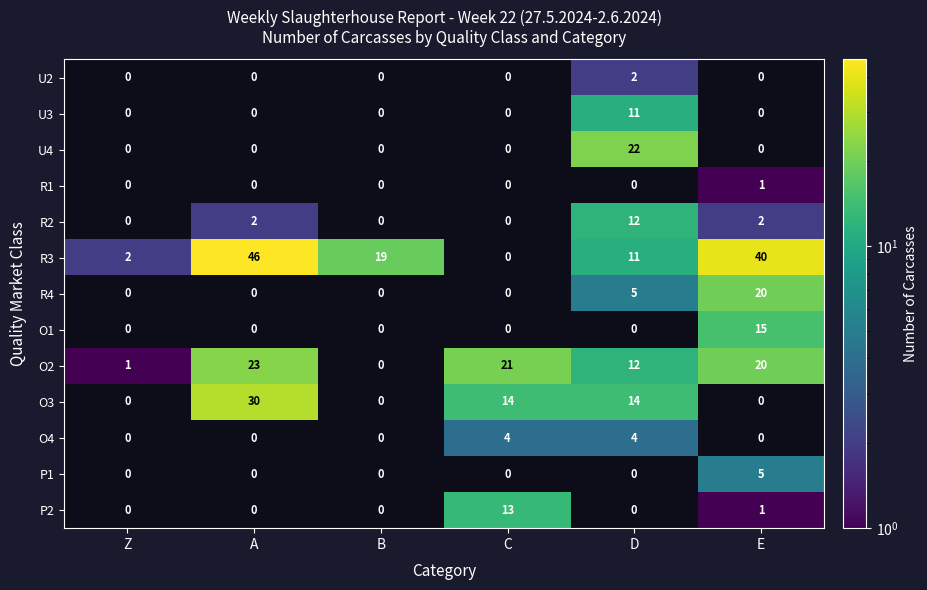

At which category is the sum across all series the highest?

E